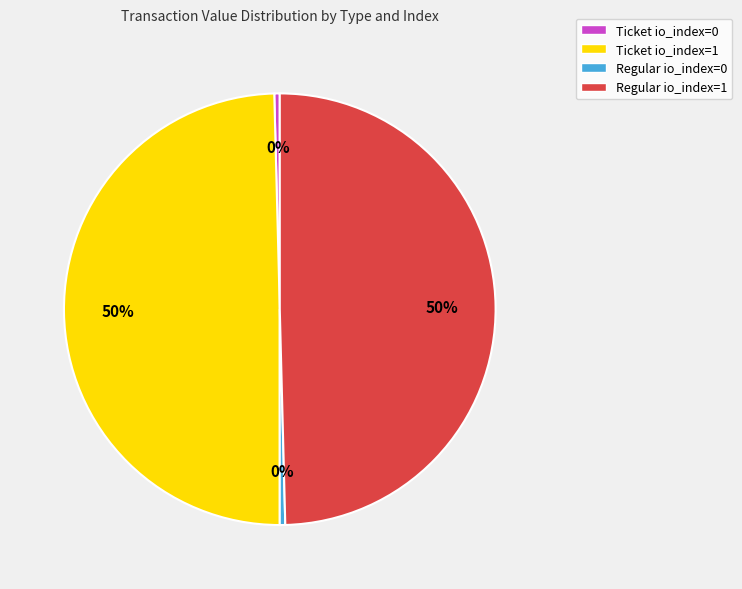

Count the number of slices in the pie.

4